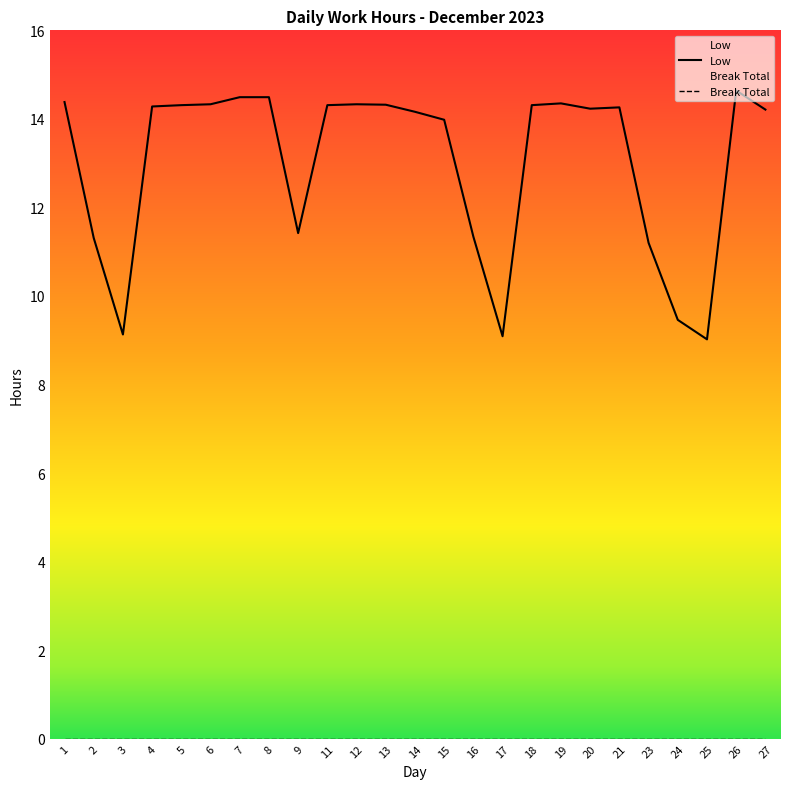

What is the average value?

13.0